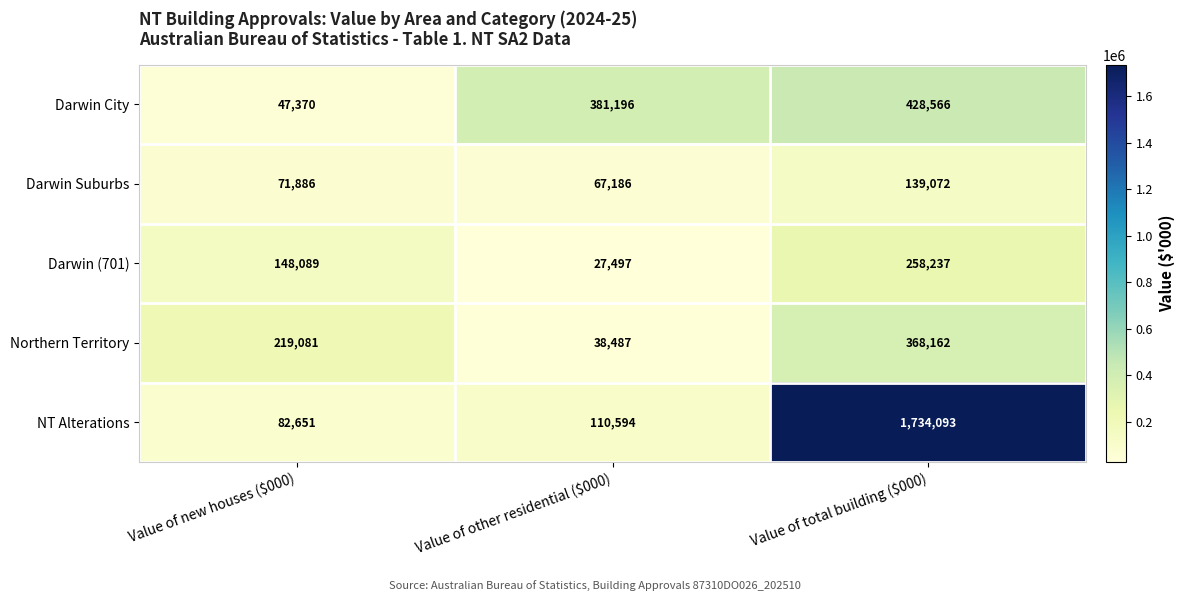

What is the sum of all Darwin (701) values?

433823